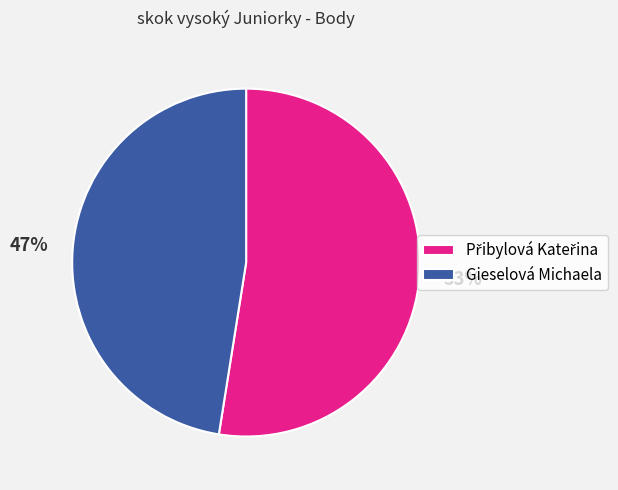

Does Gieselová Michaela account for over 50% of the chart?

No